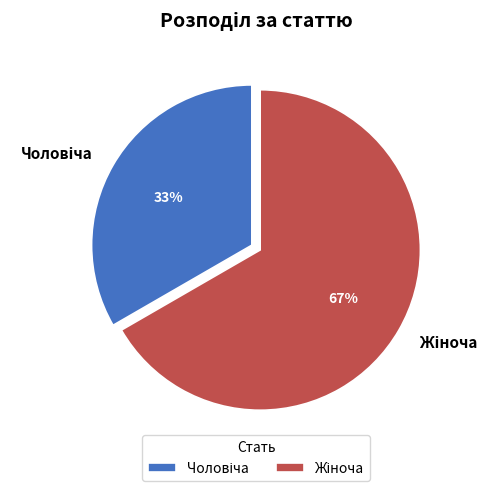

Is there a majority slice in this chart?

Yes